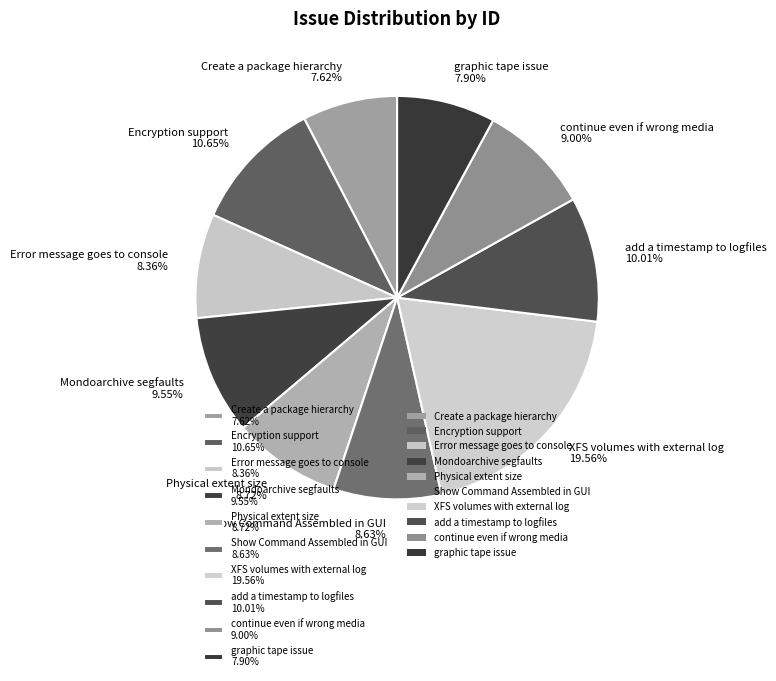

To the nearest percent, what portion does Error message goes to console represent?

8%